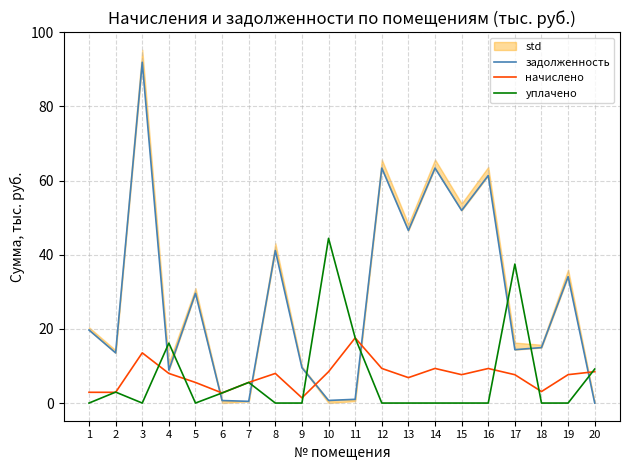

True or false: уплачено has a value of 2.7 at 6.

True